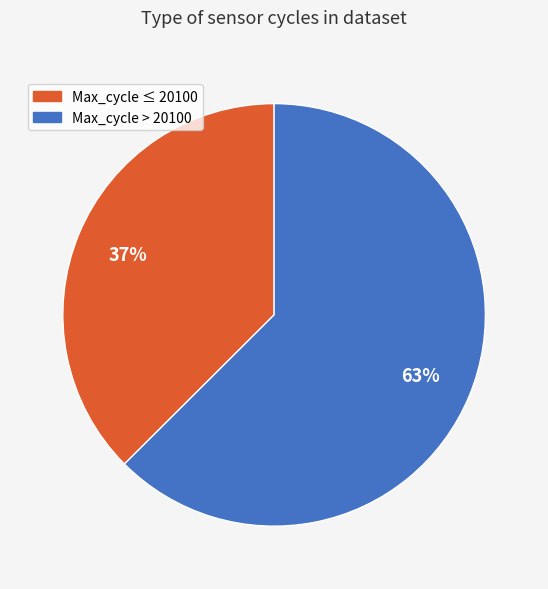

Does any single category account for the majority?

Yes